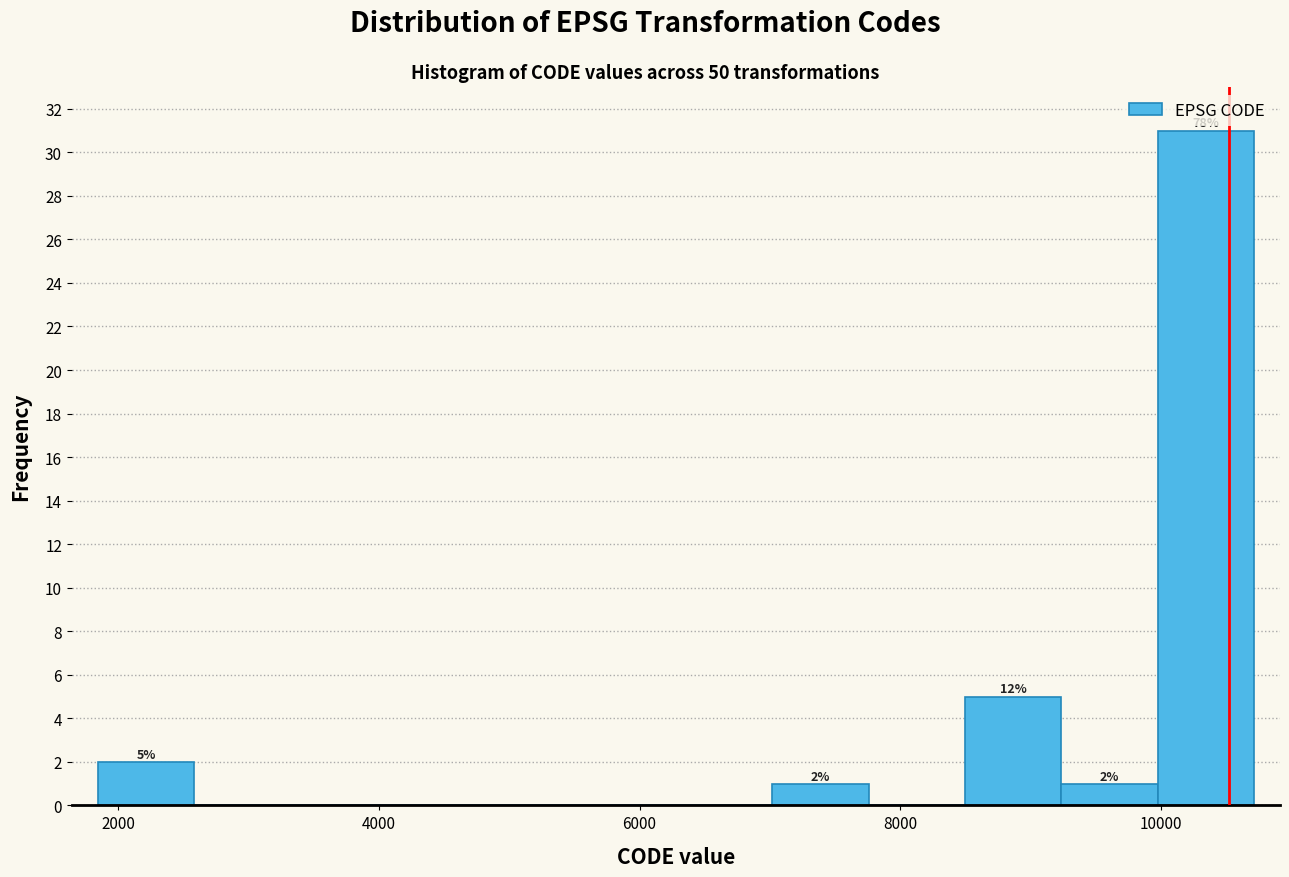

Around what value on the x-axis is the tallest bar? Give the approximate position of its centre, as read against the axis.

10400